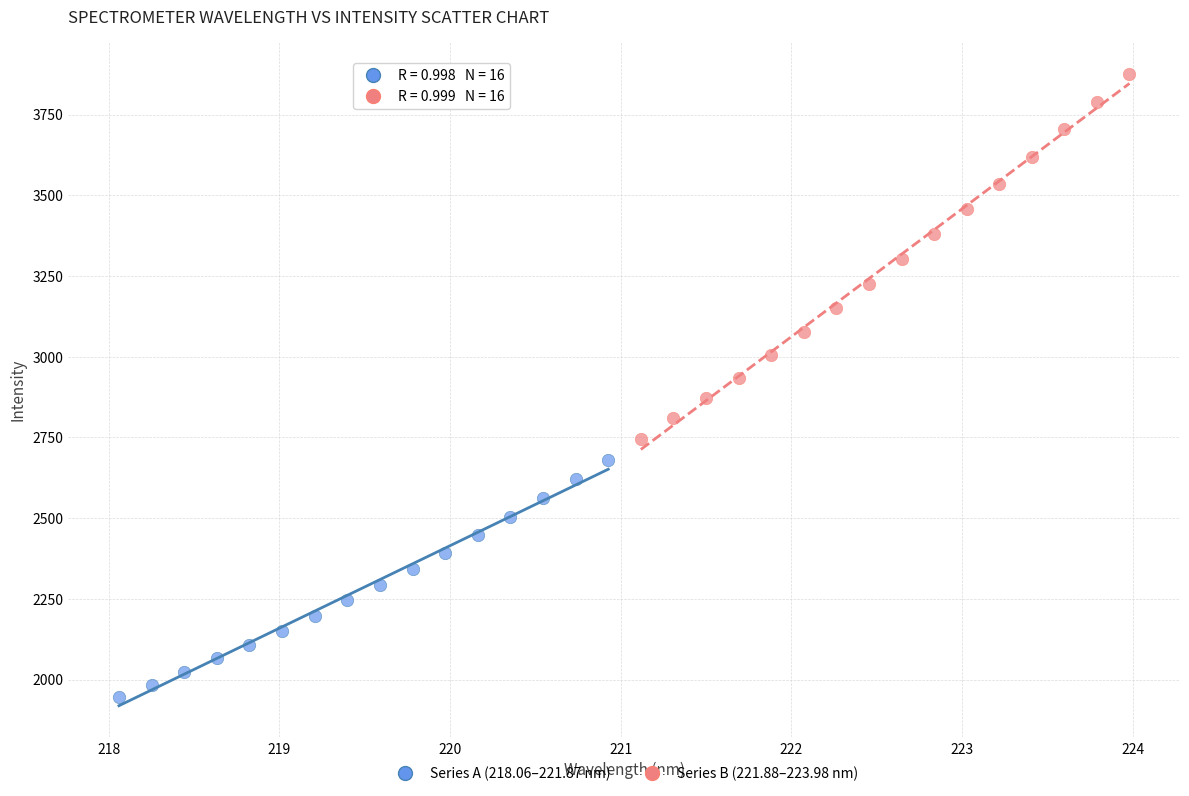

Which series has the widest spread of Y values?

Series B (221.88–223.98 nm)